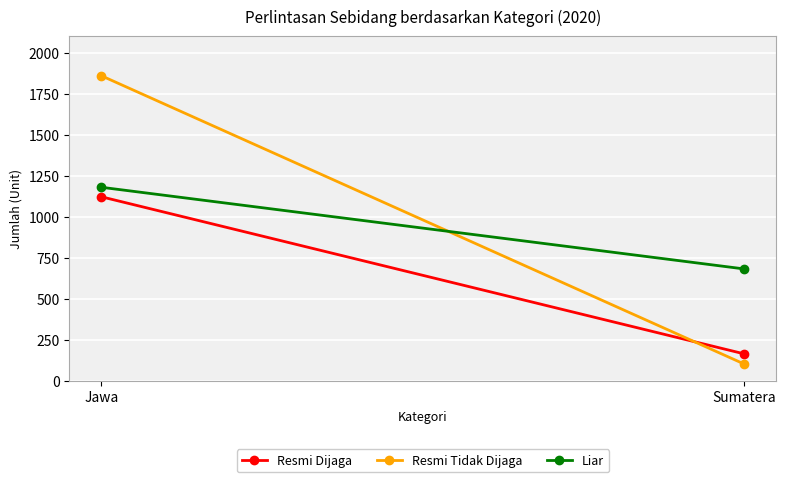

Reading right to left, extract all data points from this chart.

Resmi Dijaga: 164	1122
Resmi Tidak Dijaga: 102	1860
Liar: 682	1180